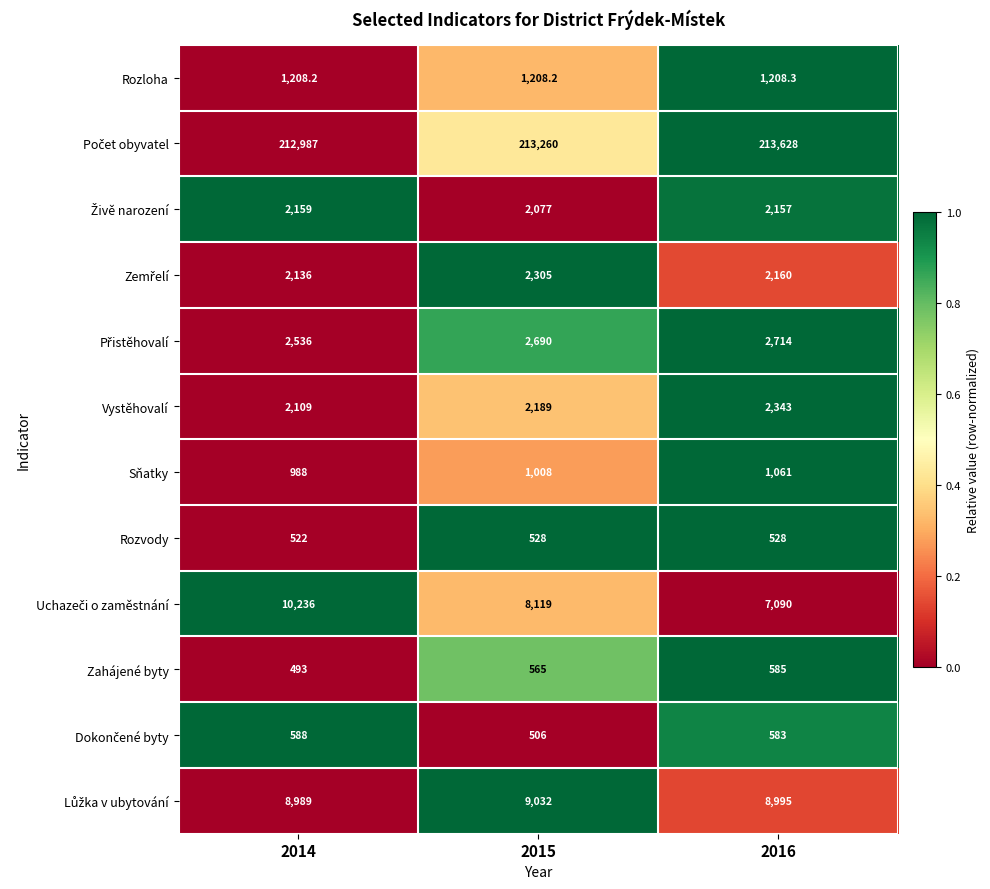

Count the number of data series in this chart.

12